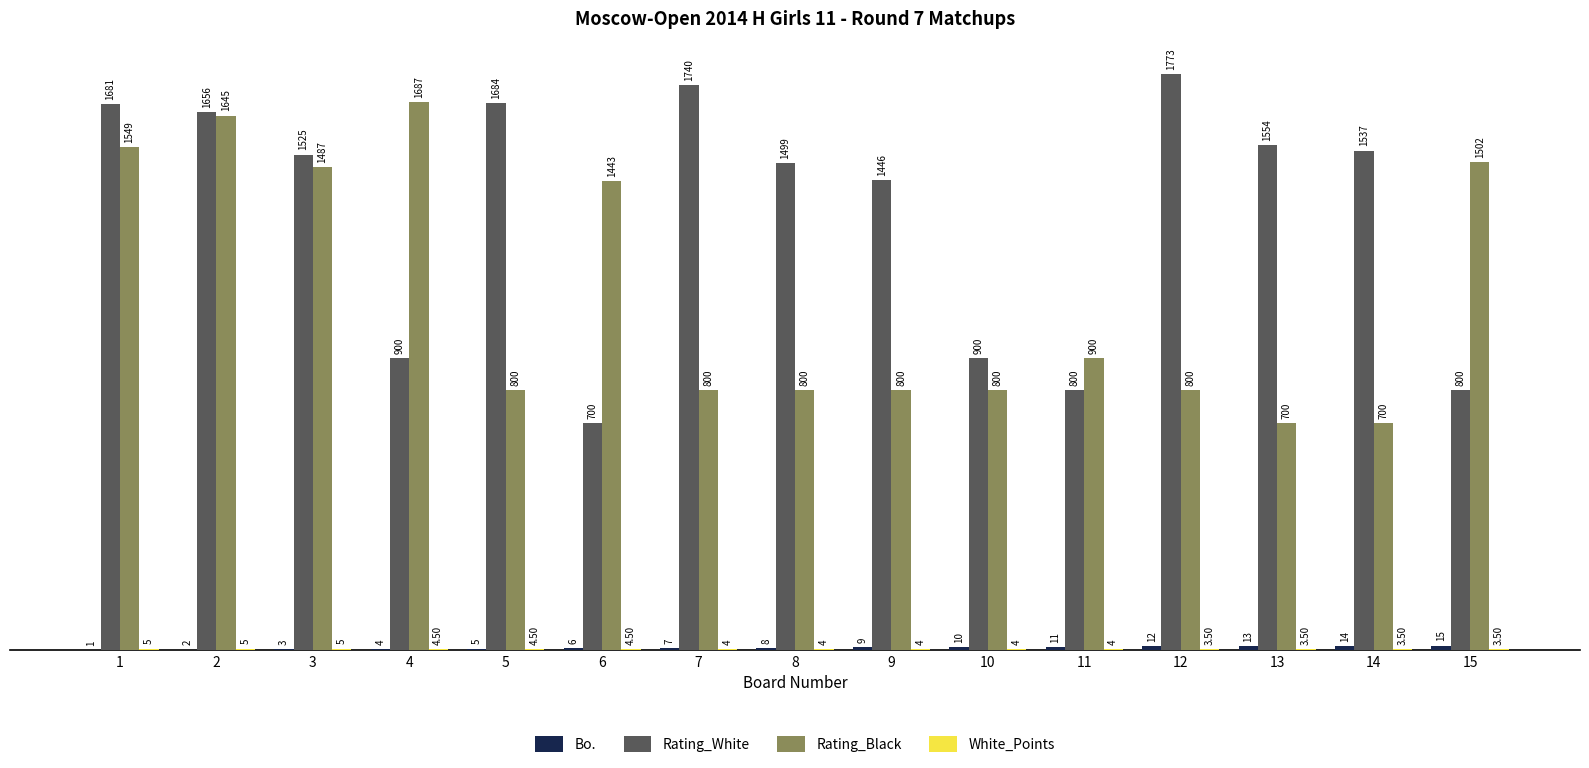

Which series has the largest total across all categories?

Rating_White